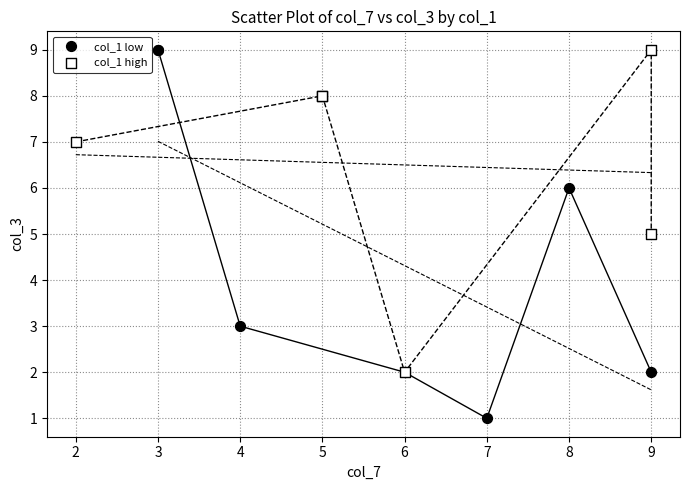

Which series reaches the minimum Y coordinate?

col_1 low